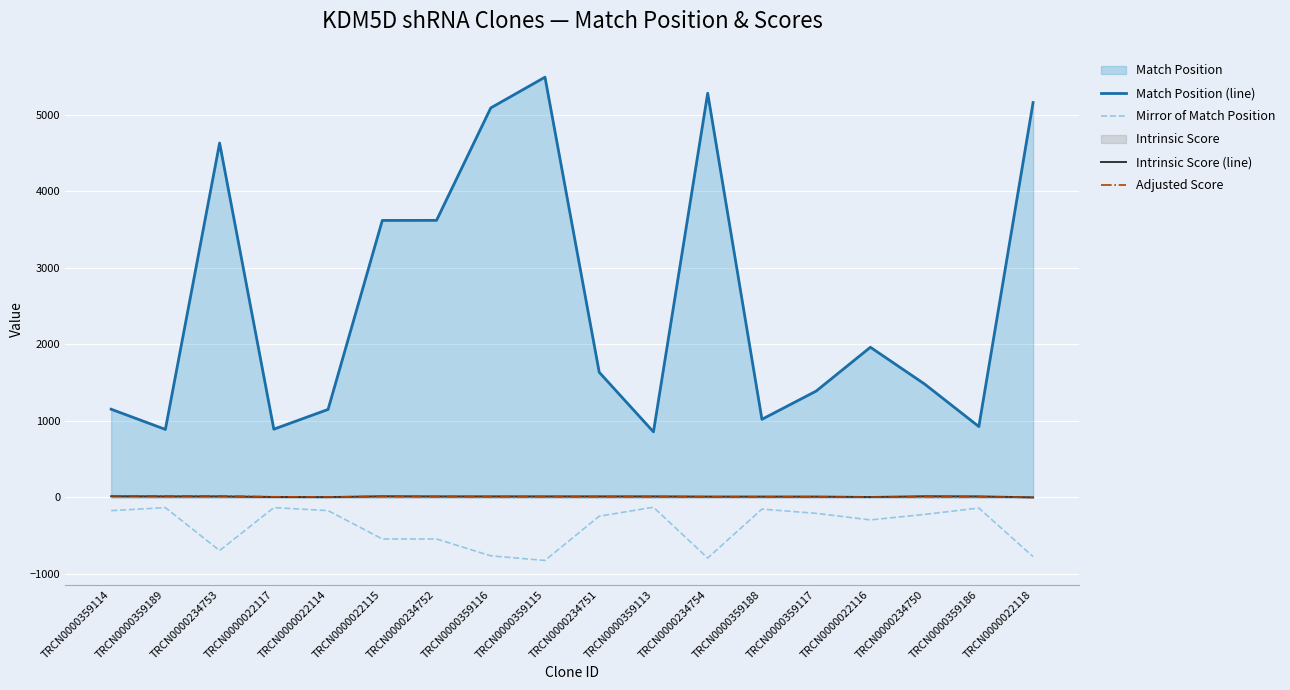

What is the total value across all series at TRCN0000234752?

3102.5